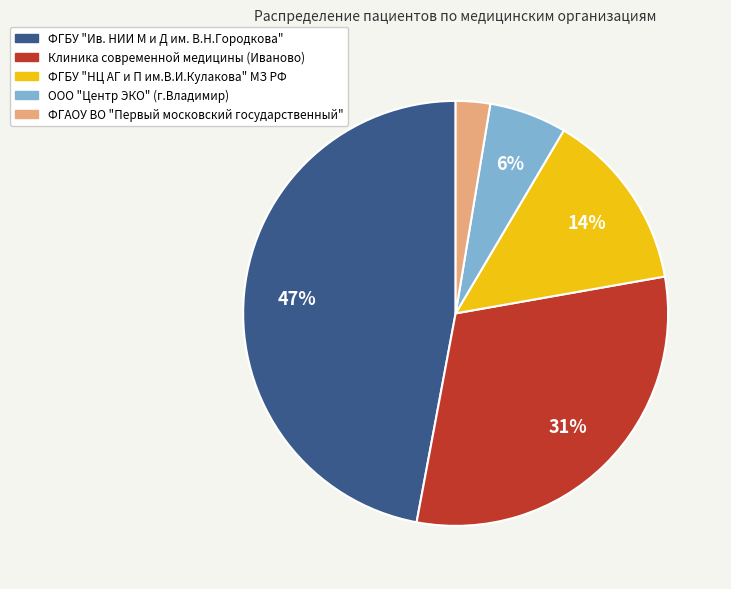

To the nearest percent, what is the difference between the largest and smallest slice percentages?

44%